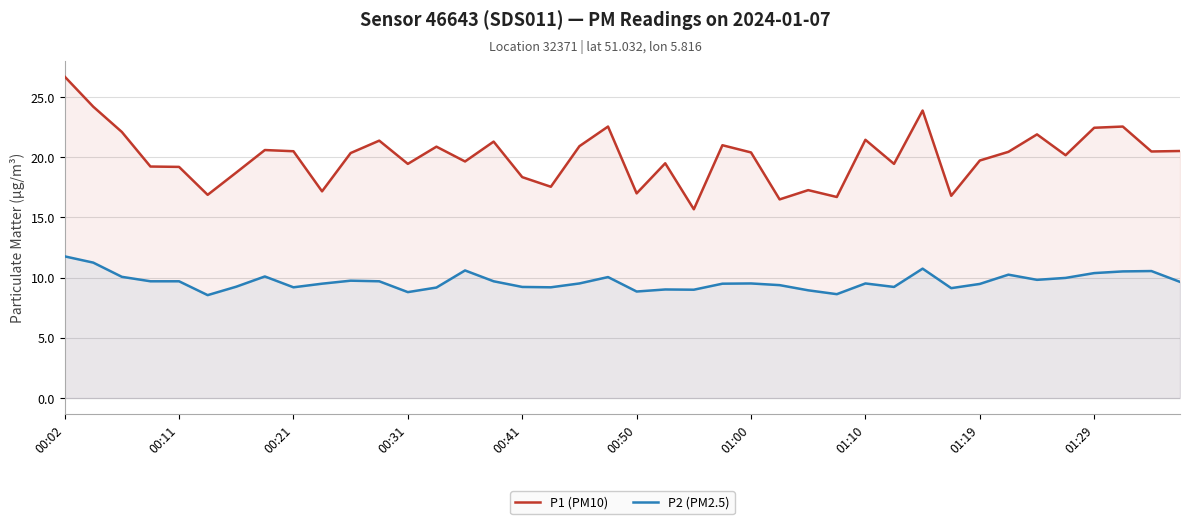

Which series has the largest total across all categories?

P1 (PM10)